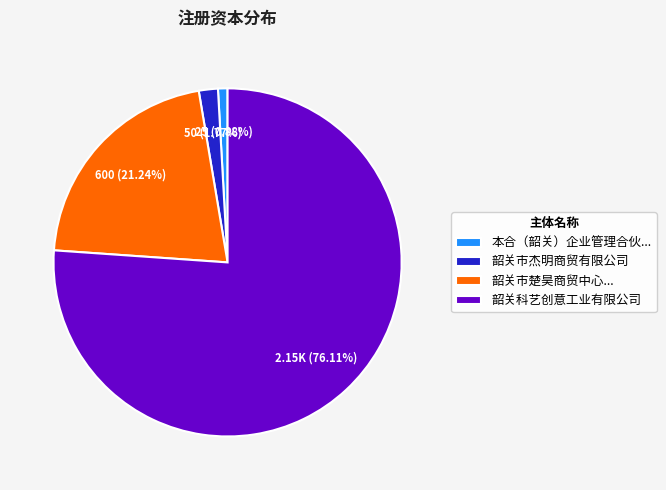

How many slices are in this pie chart?

4